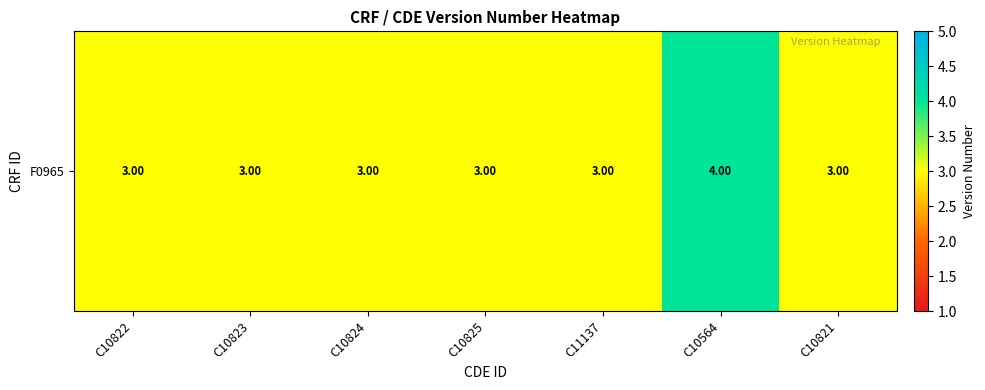

List the labels in order of value, smallest first.

C10822, C10823, C10824, C10825, C11137, C10821, C10564